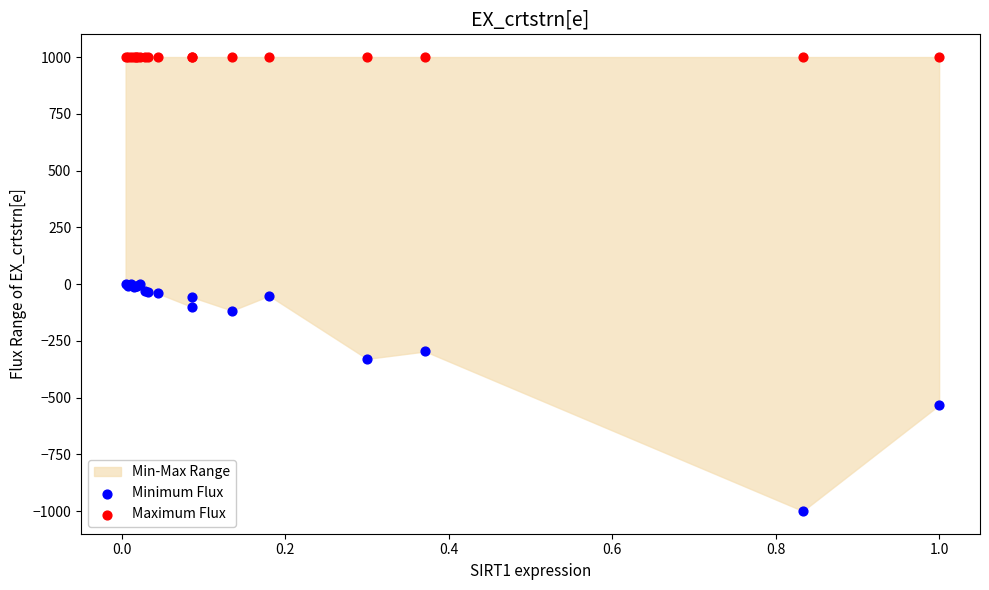

Which series reaches the maximum Y coordinate?

Maximum Flux